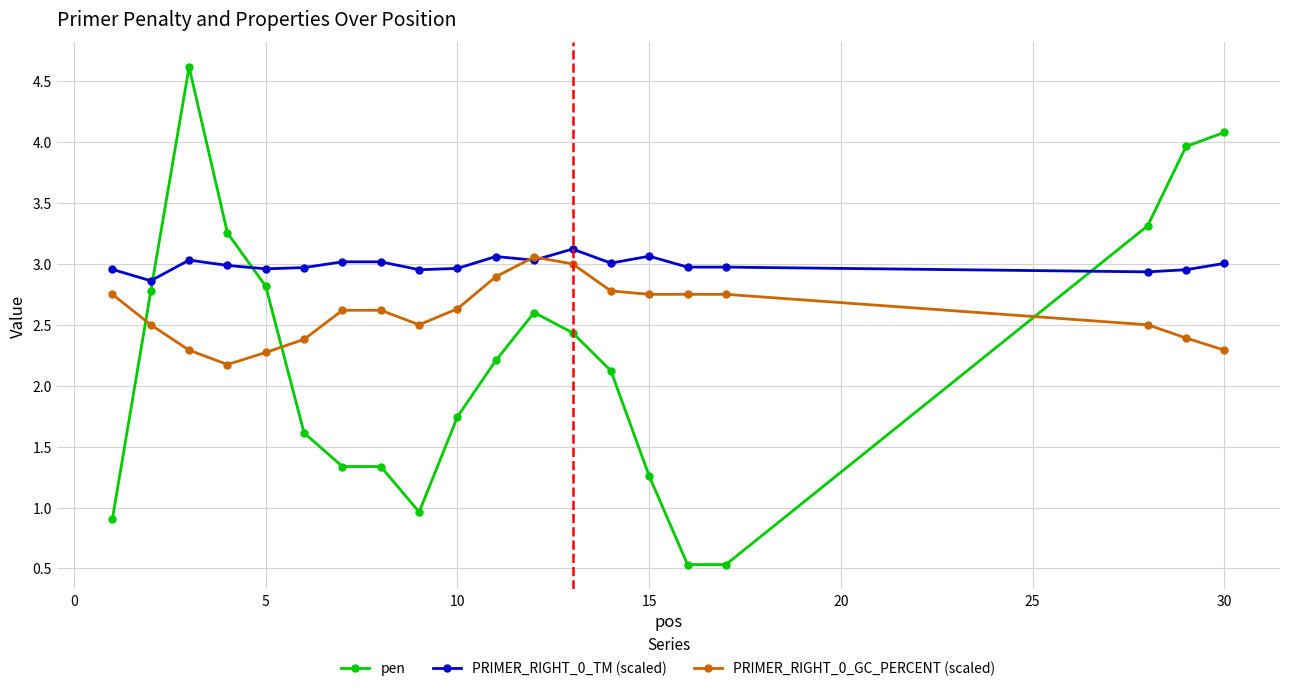

Rank the series by their maximum value, from lowest to highest.

PRIMER_RIGHT_0_GC_PERCENT (scaled), PRIMER_RIGHT_0_TM (scaled), pen